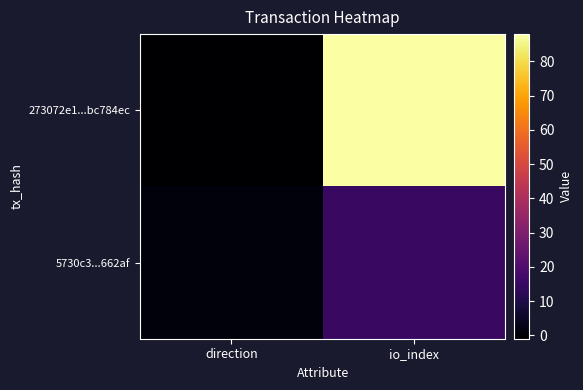

List the series in order of their overall mean, lowest first.

5730c3...662af, 273072e1...bc784ec